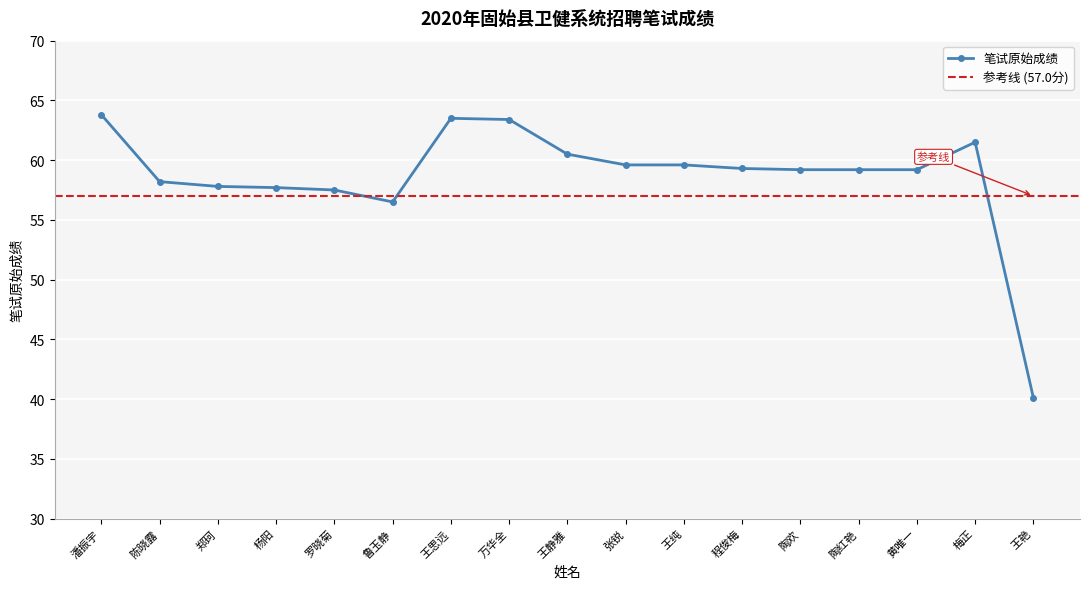

Where does the data first go above 59?

潘振宇